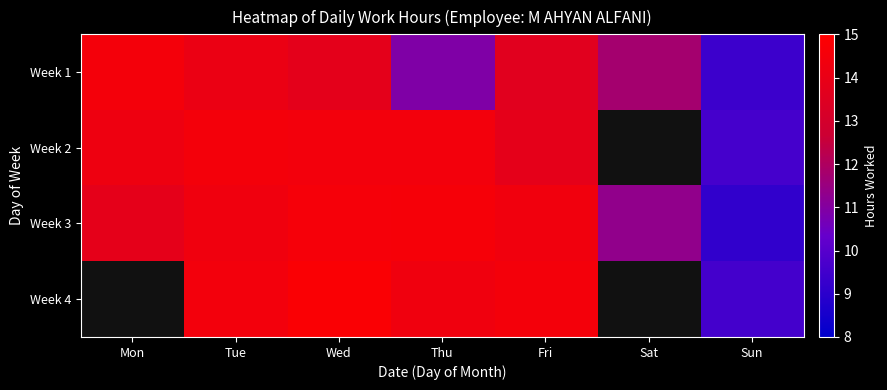

What is the difference between the Week 2 values at Sun and Mon?

4.6